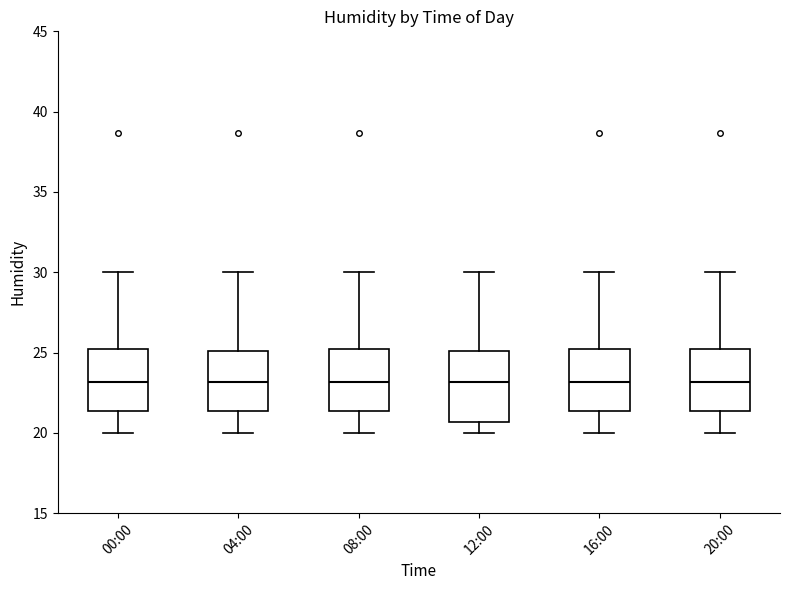

Reading left to right, transcribe this box plot: for each box, give where its median line is, the range the box spans, and where its two whiskers end, as read against the y-axis. The values are not printed on the chart, so give them approximately, as read against the axis.

00:00: median 23.0, box 21.5 to 25.5, whiskers 20.0 to 30.0
04:00: median 23.0, box 21.5 to 25.0, whiskers 20.0 to 30.0
08:00: median 23.0, box 21.5 to 25.5, whiskers 20.0 to 30.0
12:00: median 23.0, box 20.5 to 25.0, whiskers 20.0 to 30.0
16:00: median 23.0, box 21.5 to 25.5, whiskers 20.0 to 30.0
20:00: median 23.0, box 21.5 to 25.5, whiskers 20.0 to 30.0